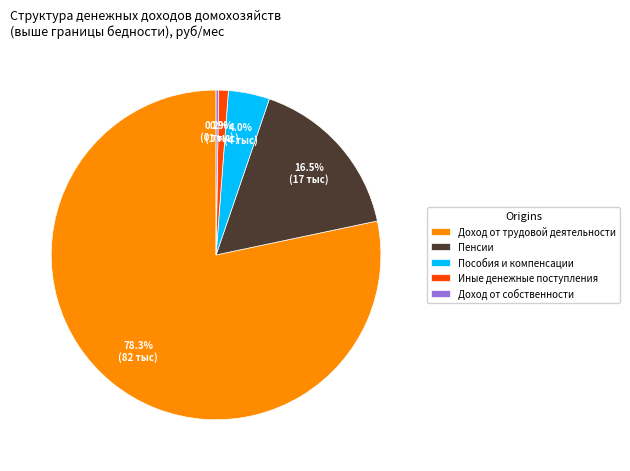

Is the sum of Пенсии and Иные денежные поступления greater than half?

No